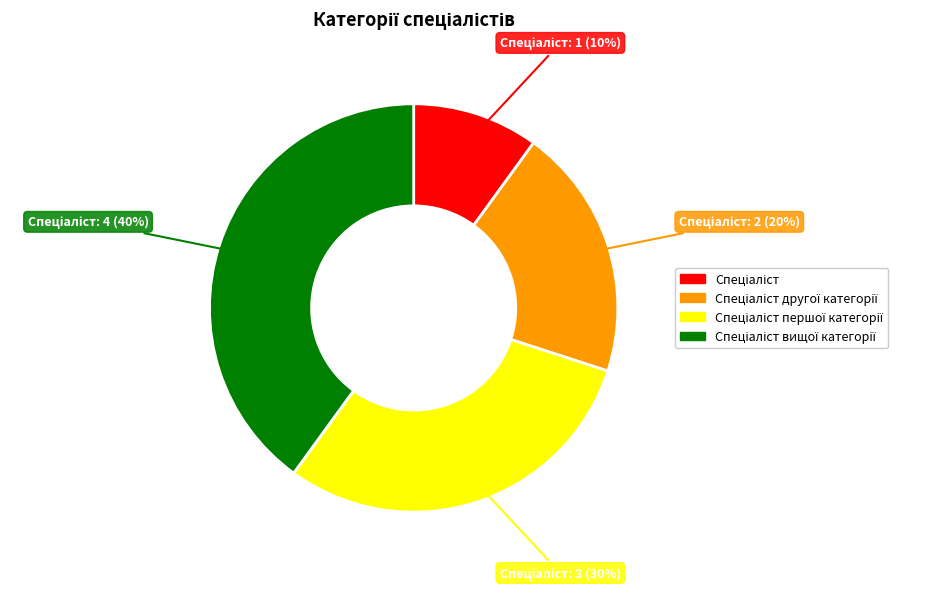

Is there a majority slice in this chart?

No